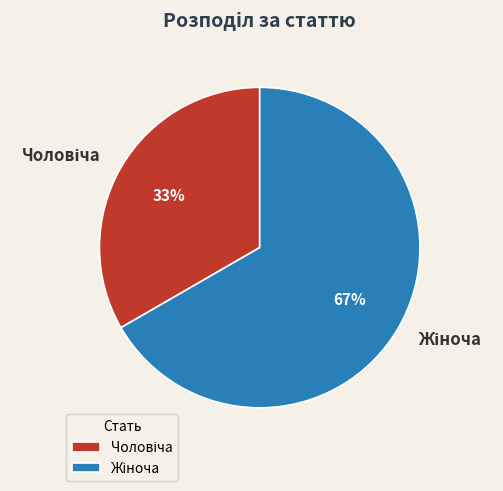

Is there a majority slice in this chart?

Yes